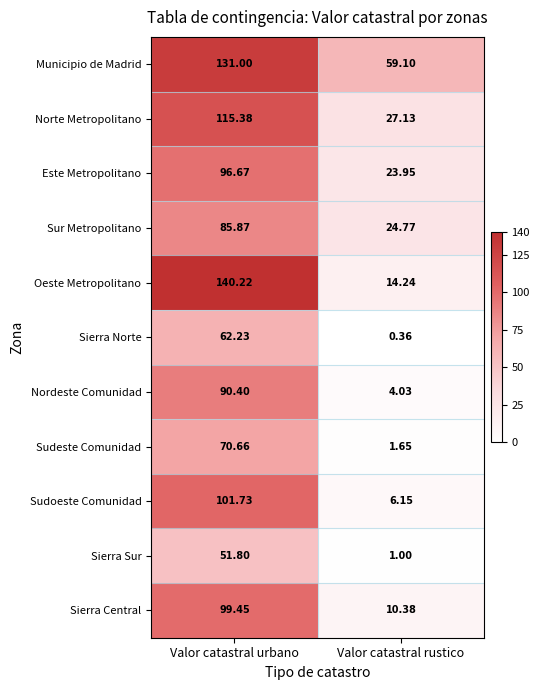

Which category has the lowest value in the Sudeste Comunidad series?

Valor catastral rustico